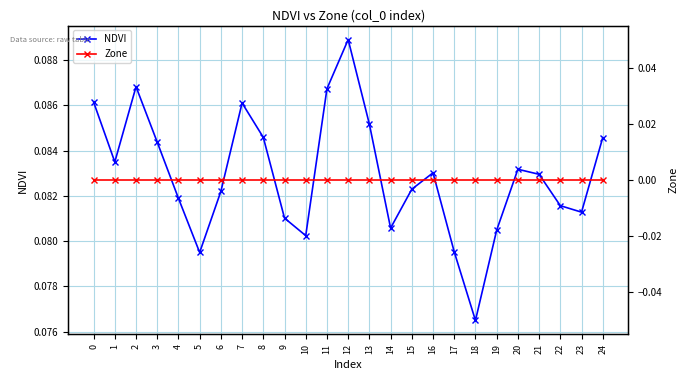

At which category is the sum across all series the highest?

12